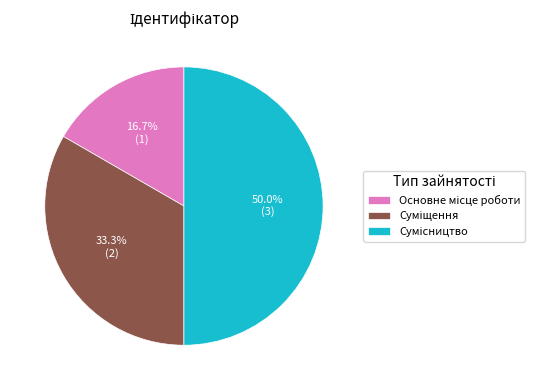

What is the change in value from Суміщення to Сумісництво?

+1